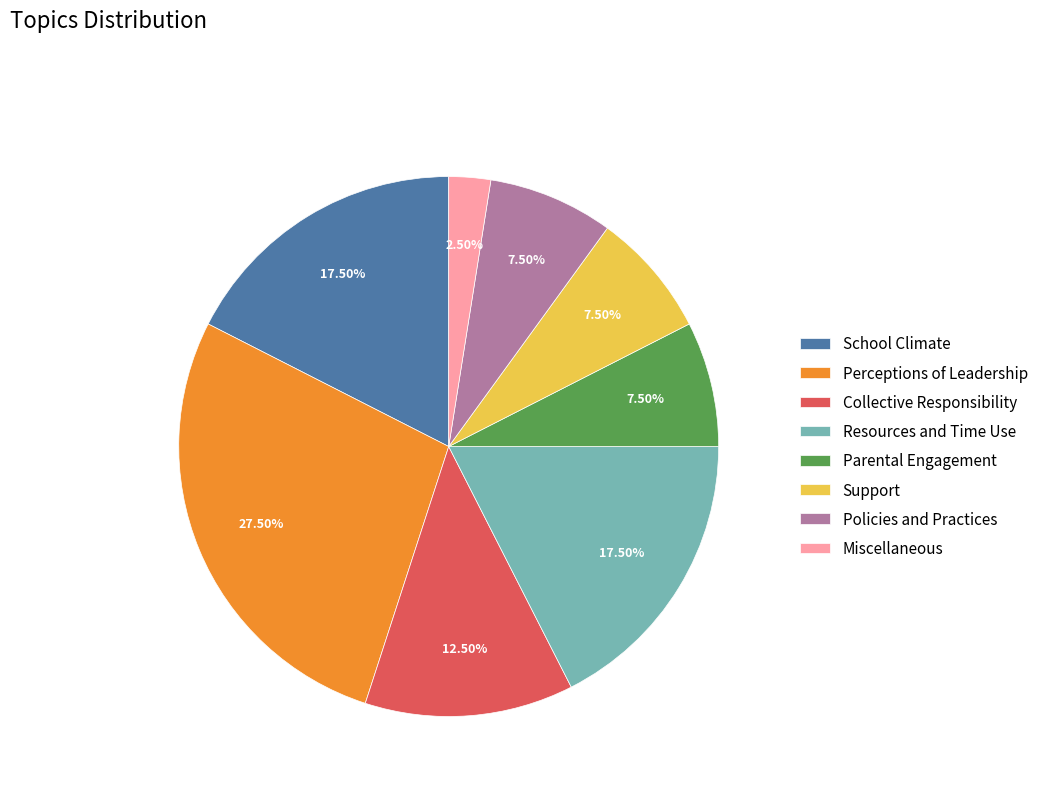

Is the sum of Miscellaneous and School Climate greater than half?

No